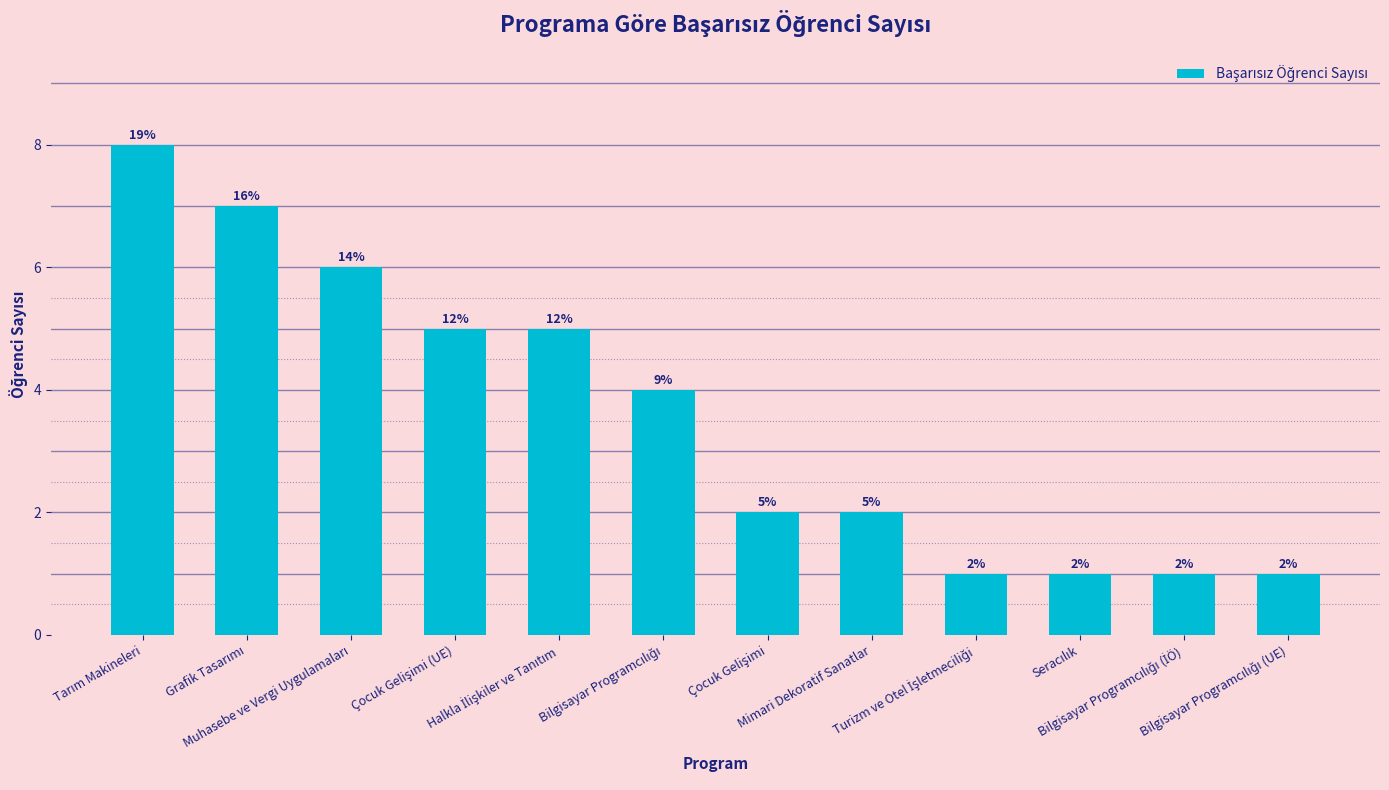

What is the value of the 12th bar from the left?

1